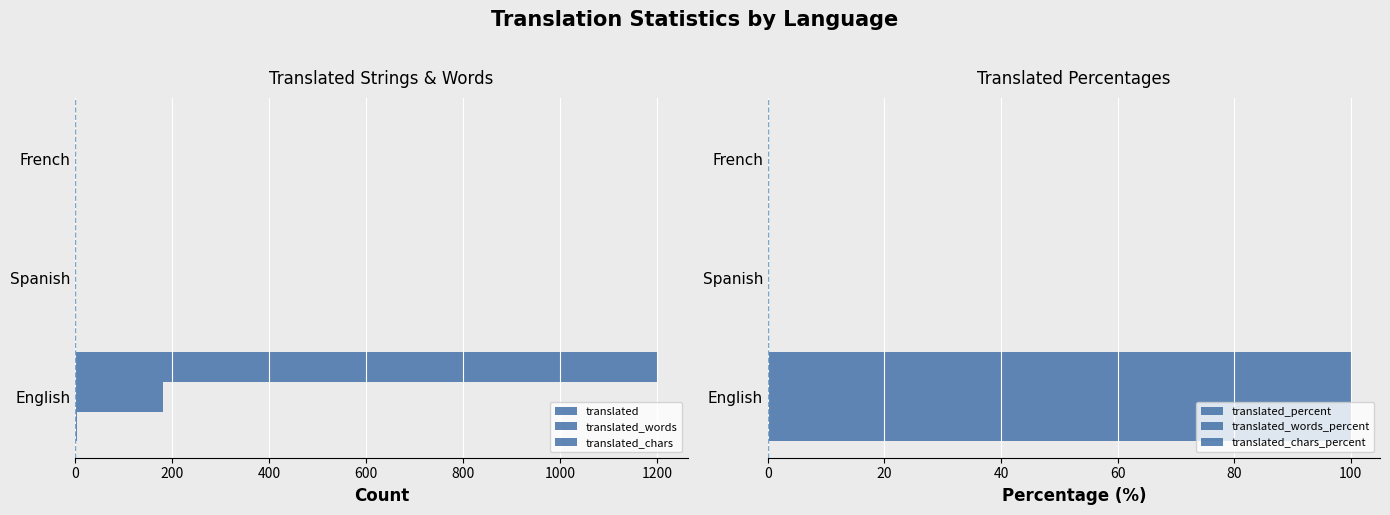

Does the chart contain stacked bars?

No